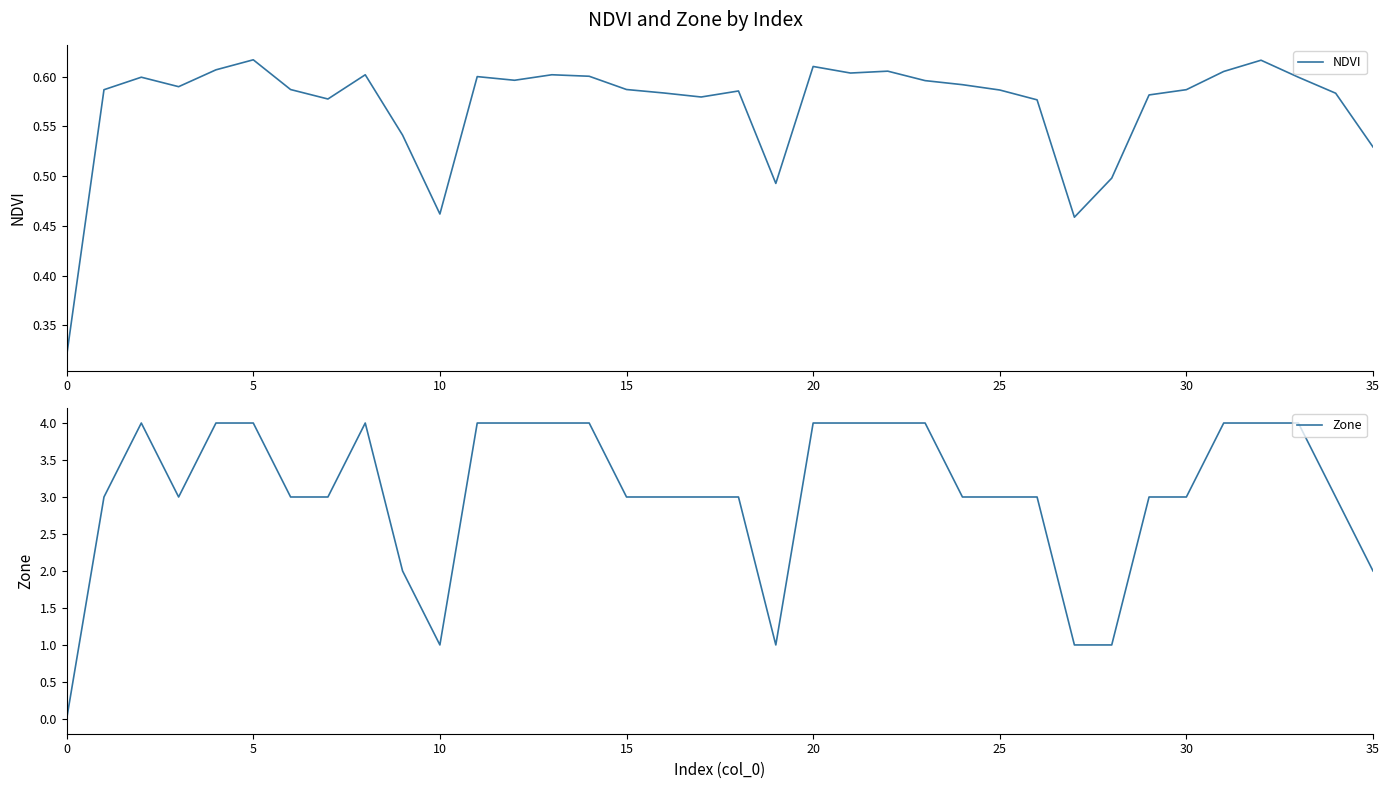

What is the value of the Zone point at the 14th from the left?

4.0